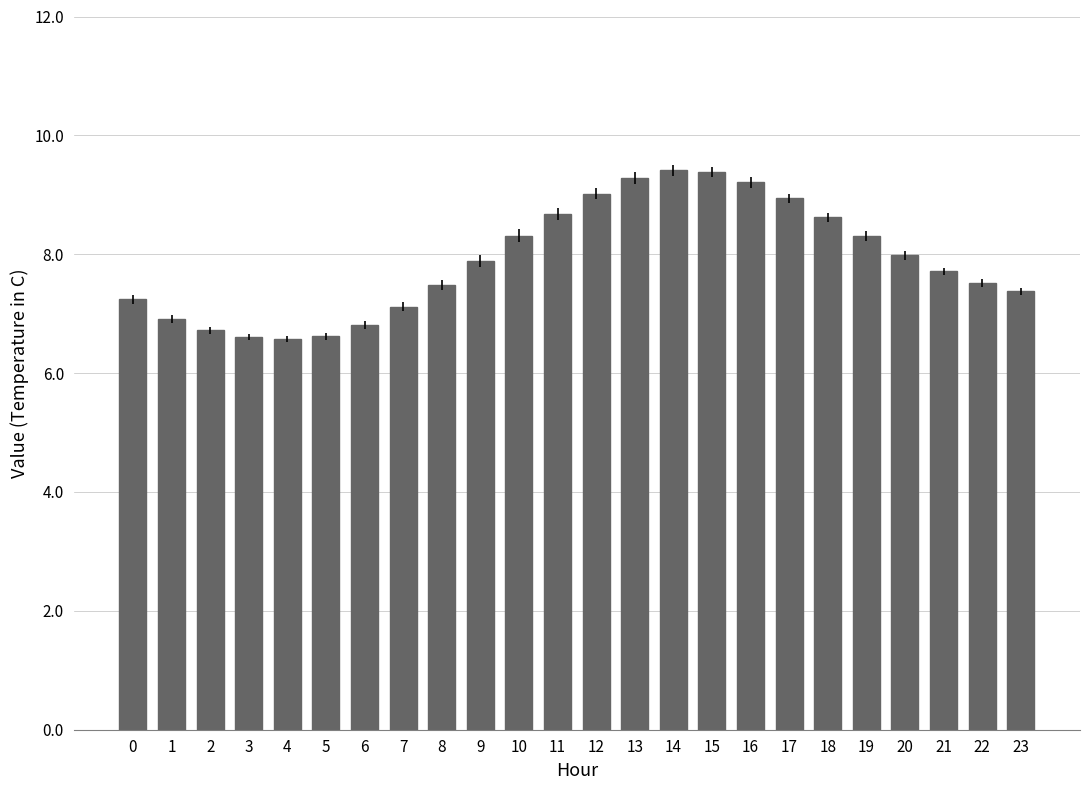

Reading left to right, what are all the values shown in this chart?

7.2	6.9	6.7	6.6	6.6	6.6	6.8	7.1	7.5	7.9	8.3	8.7	9.0	9.3	9.4	9.4	9.2	8.9	8.6	8.3	8.0	7.7	7.5	7.4